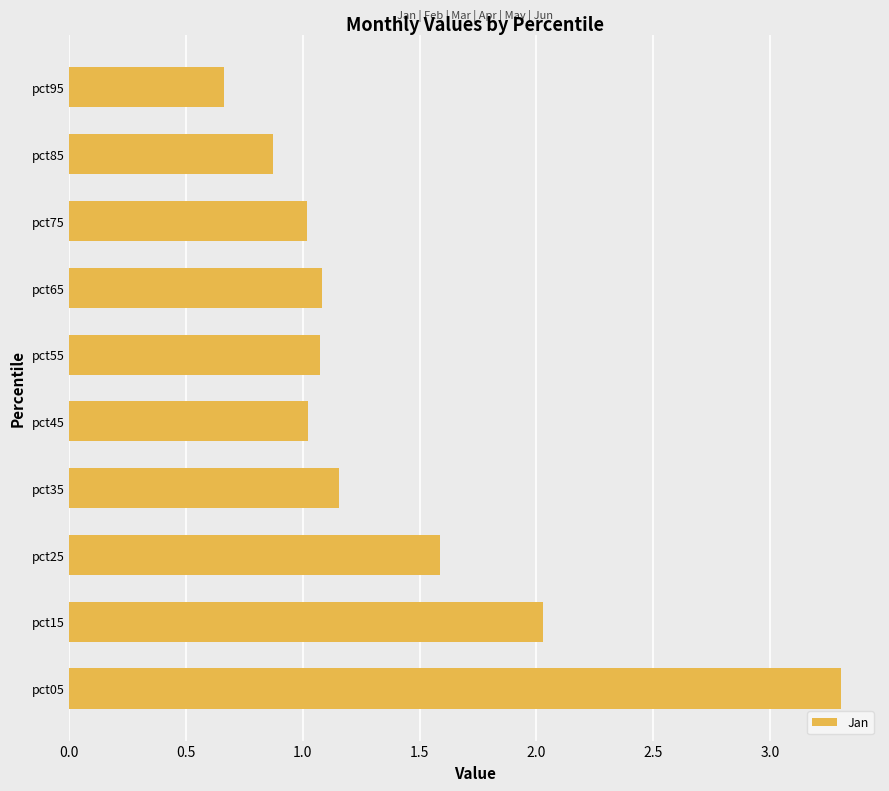

The chart shows a value of 1.1 at pct65. True or false?

True